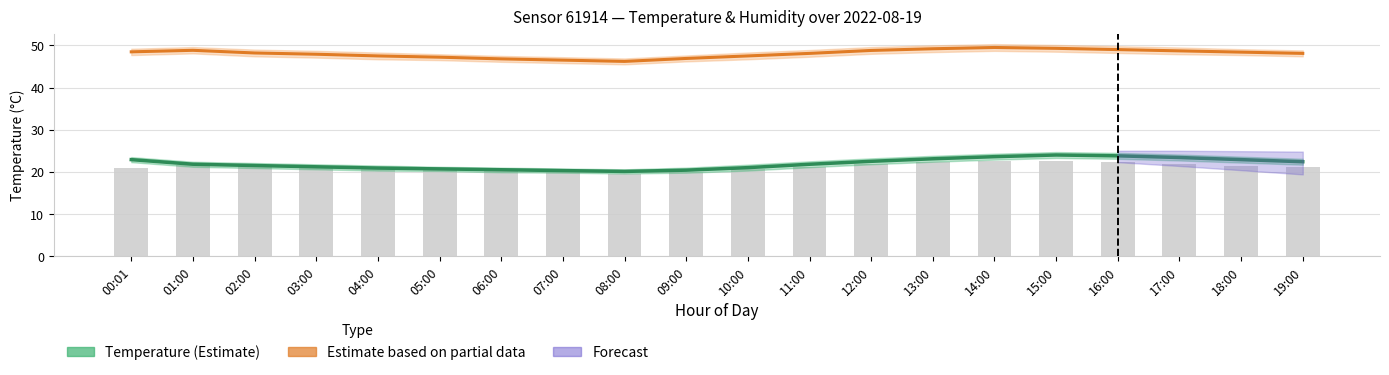

What is the sum of all Temperature (Estimate) values?

438.8